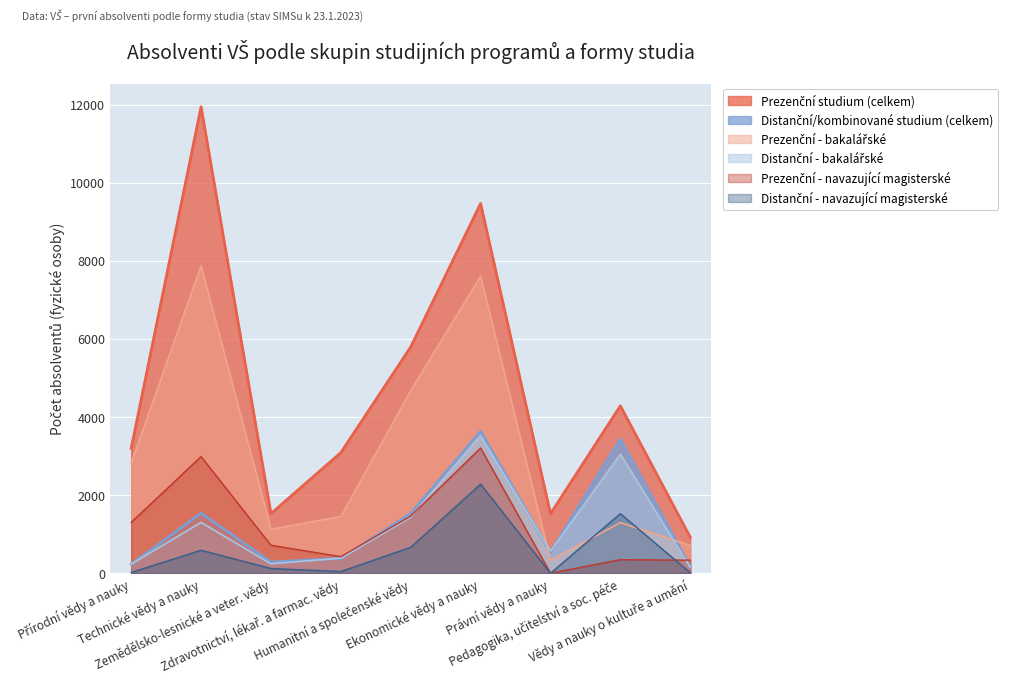

What is the minimum value for Distanční - bakalářské?

154